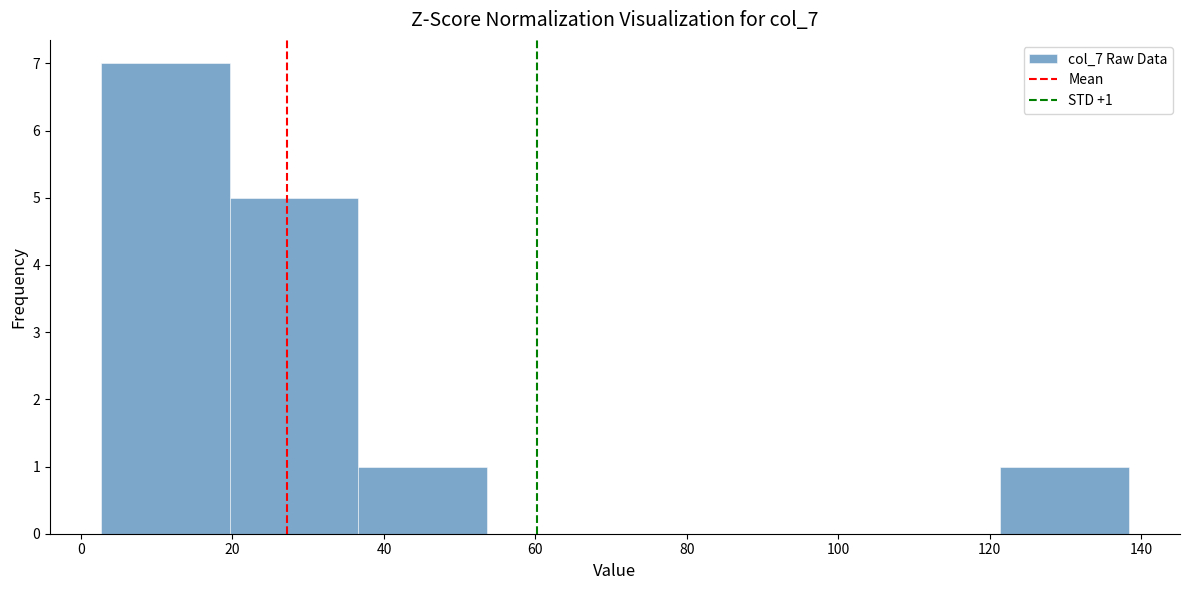

Which range on the x-axis has the tallest bar?

2 to 20